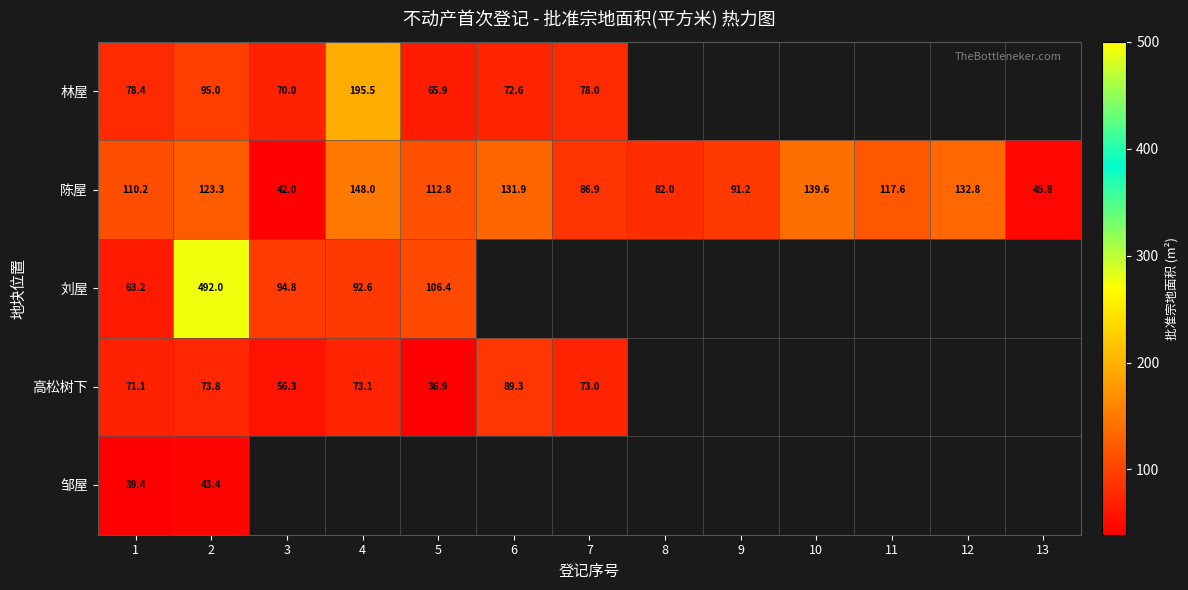

Which category has the highest value in the 陈屋 series?

4